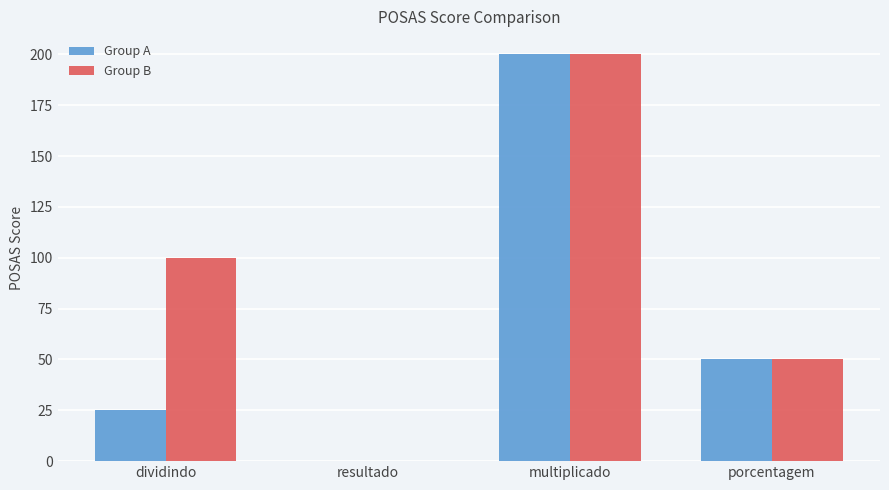

At which label does Group A reach its peak?

multiplicado